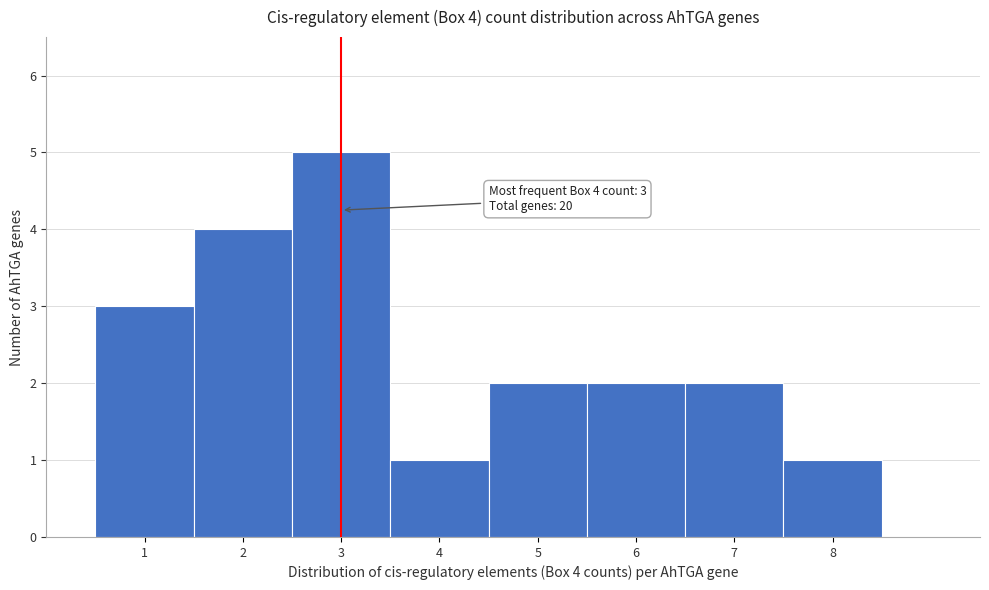

Which range on the x-axis has the tallest bar?

2.5 to 3.5